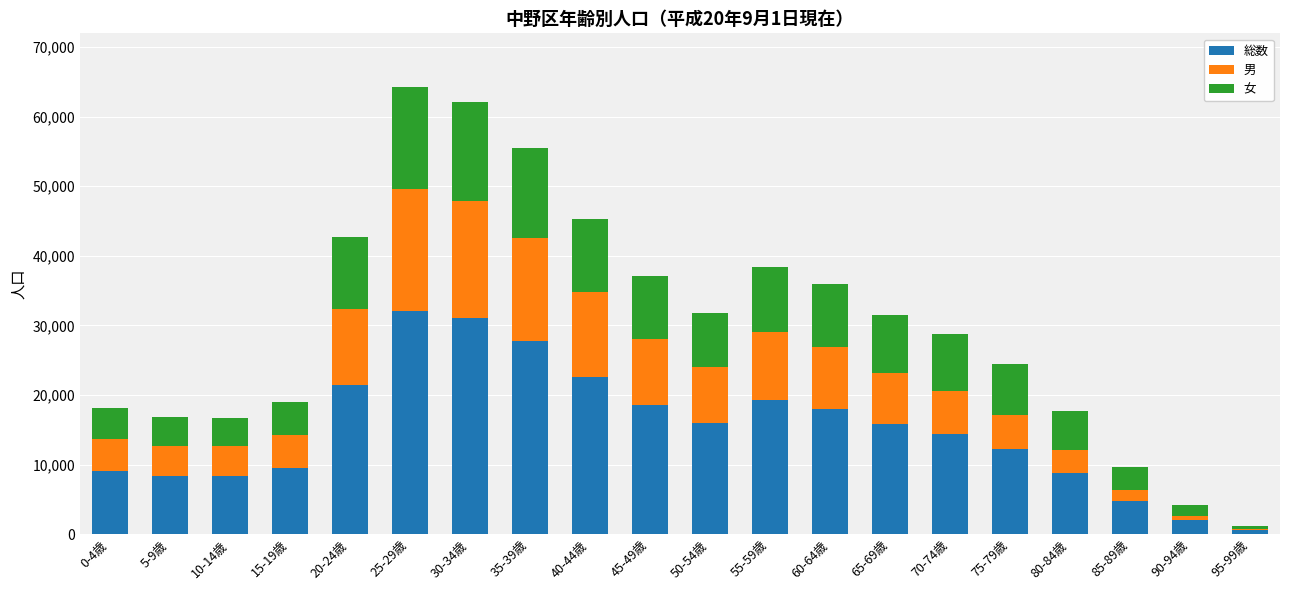

What is the sum of all 総数 values?

300697